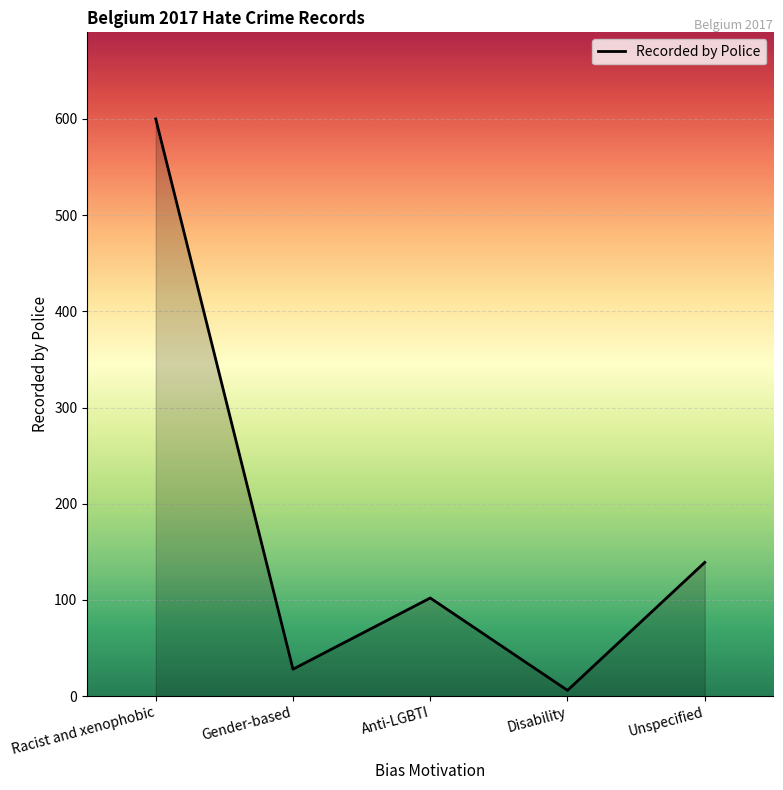

What is the minimum value shown in the chart?

6